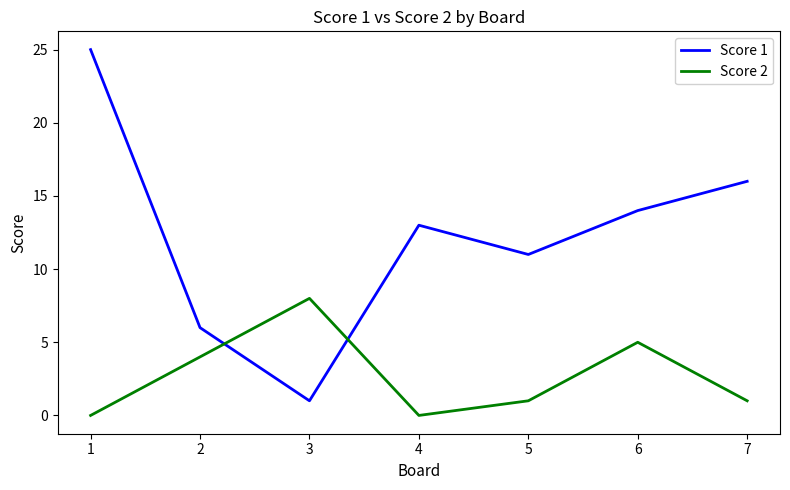

What are all the series names shown in the legend?

Score 1, Score 2